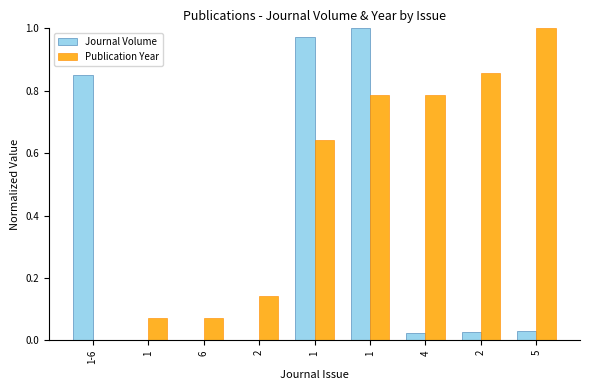

How many groups of bars are there?

9